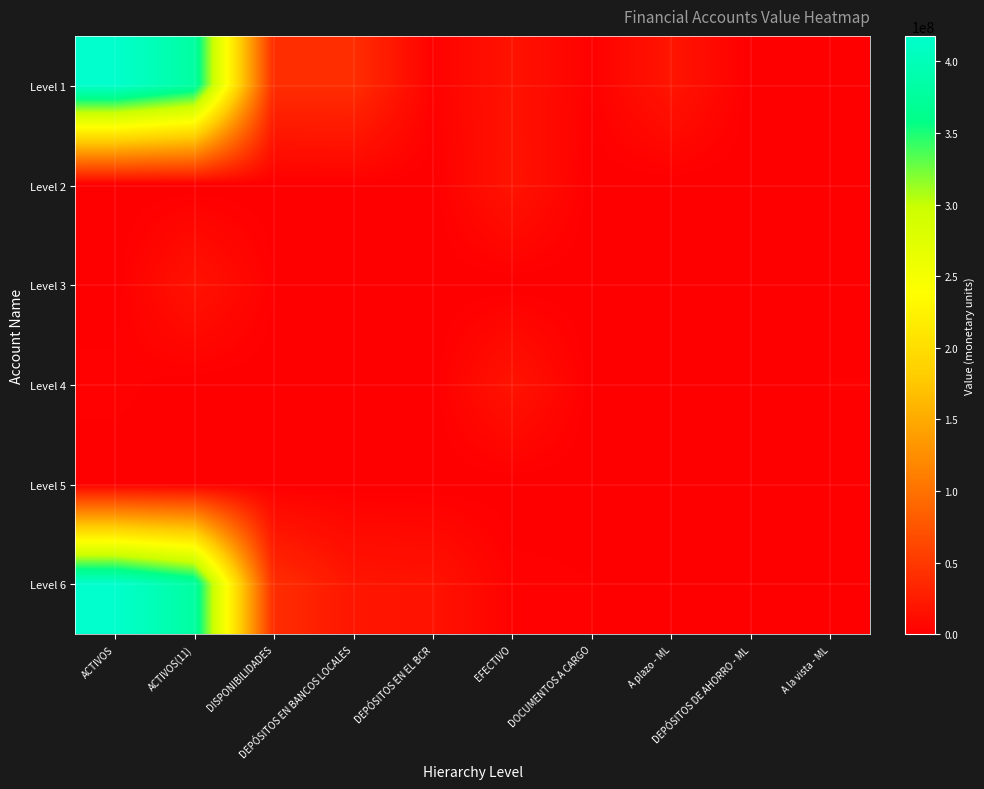

Rank the series at DISPONIBILIDADES from highest to lowest value.

Level 1, Level 6, Level 3, Level 2, Level 4, Level 5